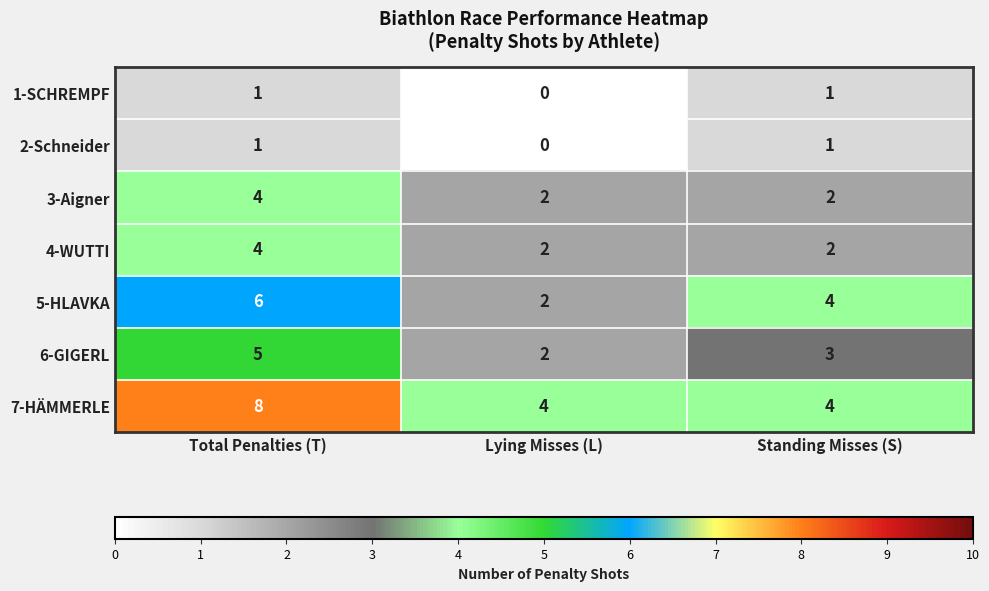

Which category has the lowest value in the 2-Schneider series?

Lying Misses (L)